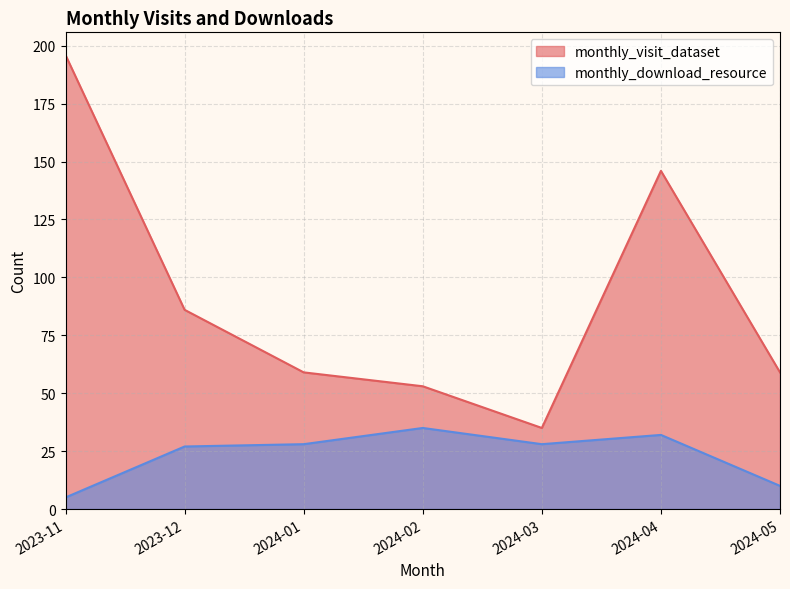

True or false: monthly_download_resource and monthly_visit_dataset intersect in this chart.

False